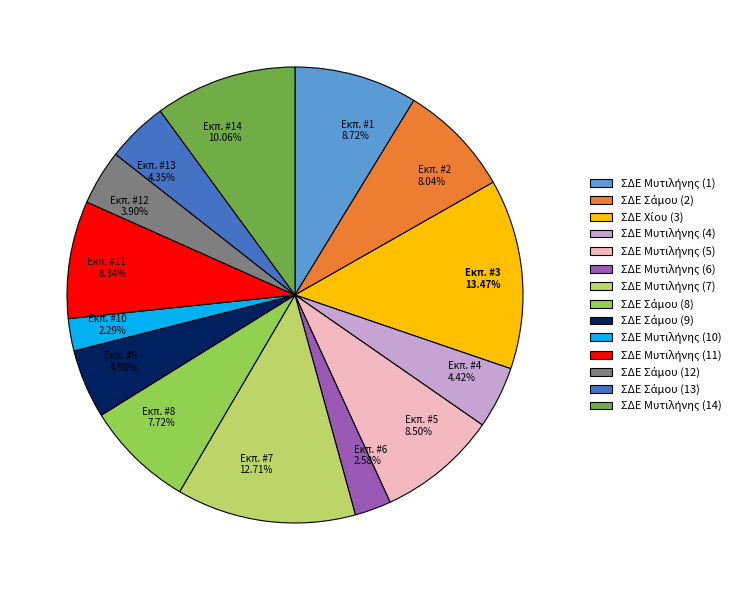

Does any single category account for the majority?

No